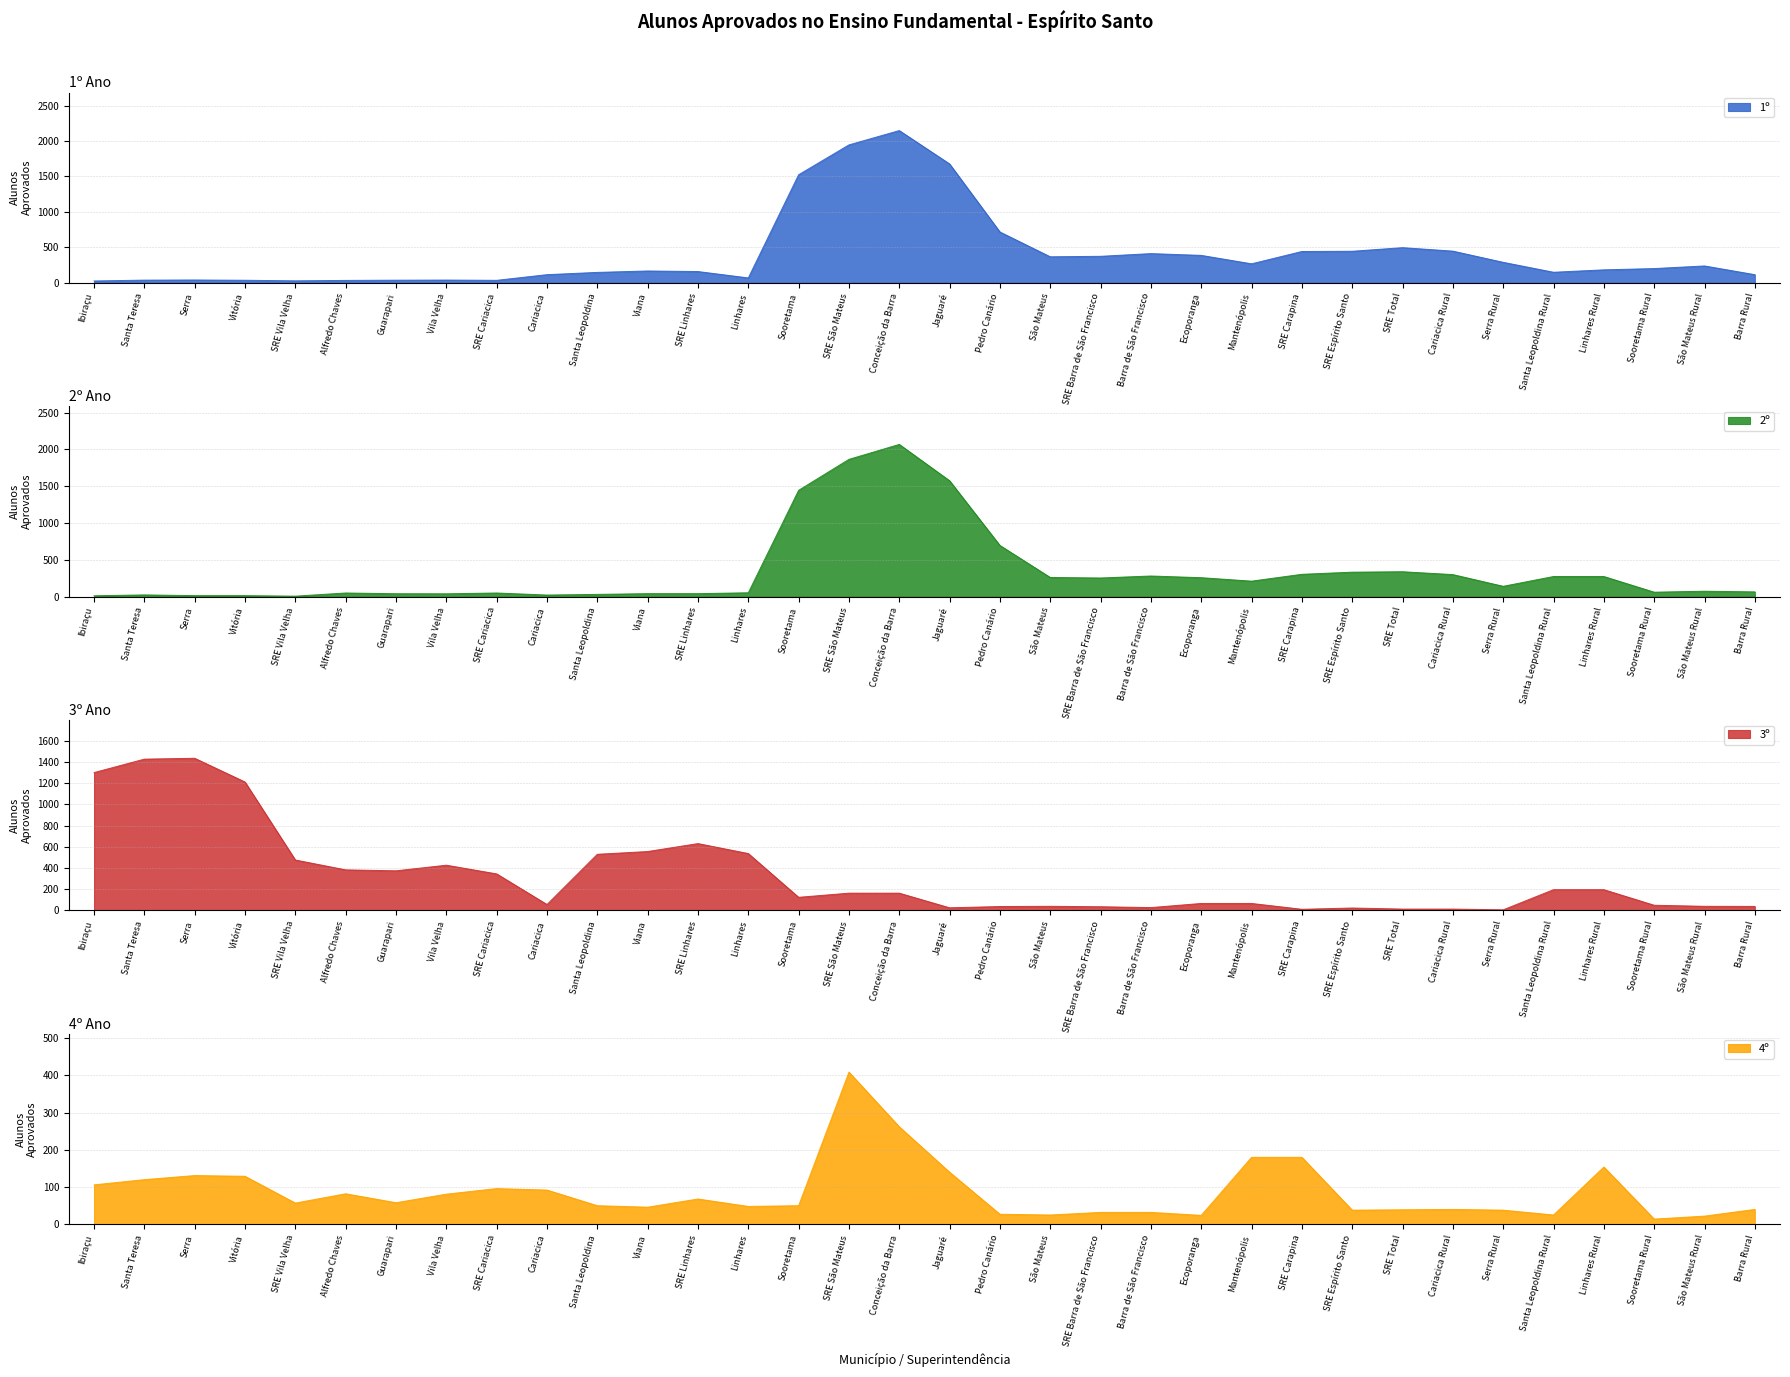

At which label does 1º reach its minimum?

Ibiraçu